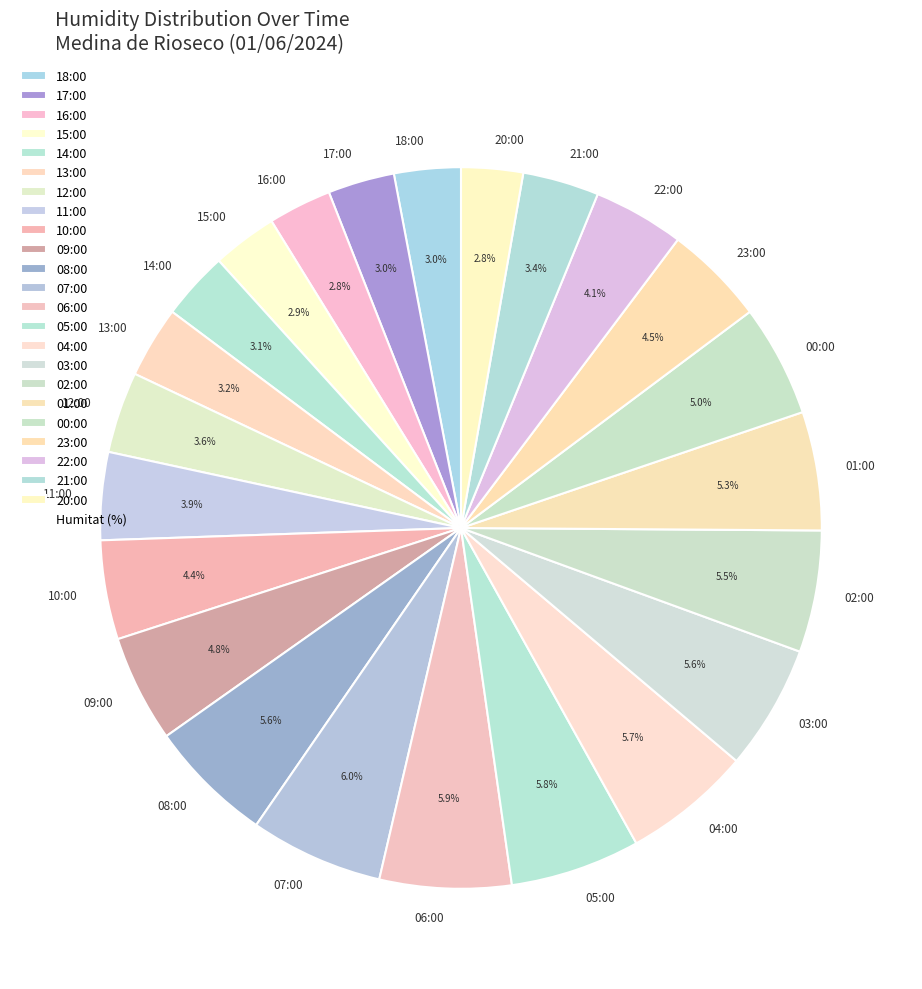

The 23:00 slice represents 15% of the pie. True or false?

False